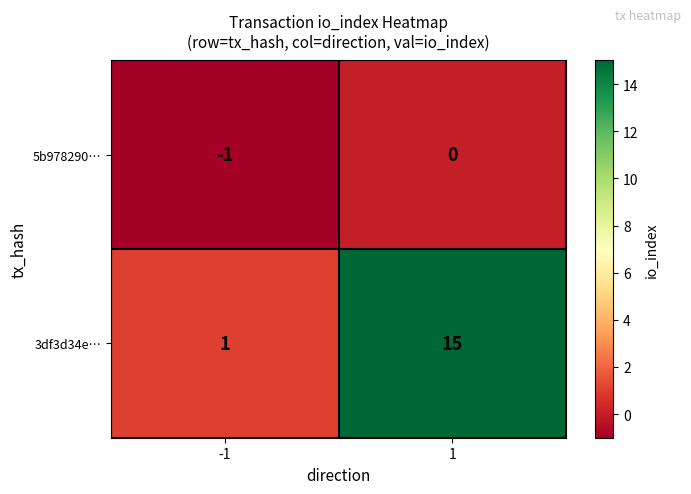

Which series has the largest range (max minus min)?

3df3d34e…